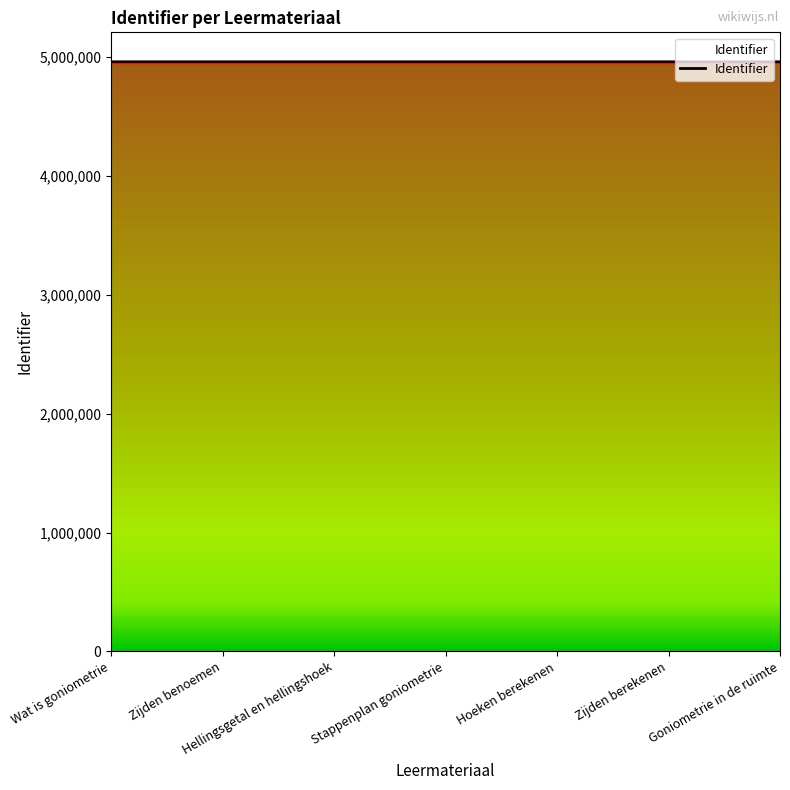

What is the ratio of the value at Zijden berekenen to the value at Hellingsgetal en hellingshoek?

1.0